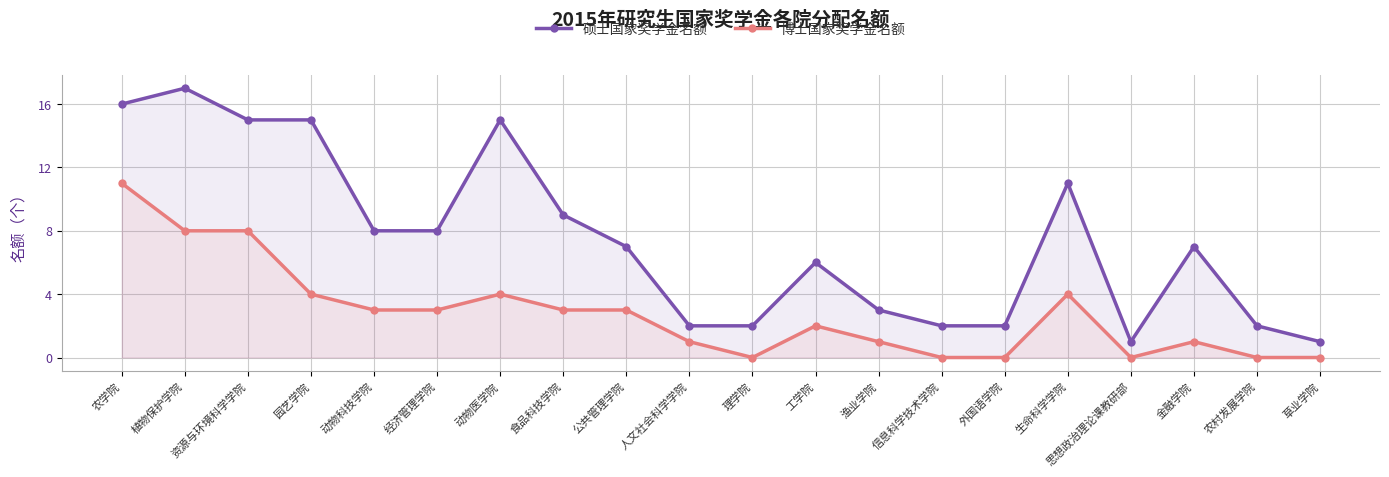

True or false: 硕士国家奖学金名额 and 博士国家奖学金名额 cross at least once.

False